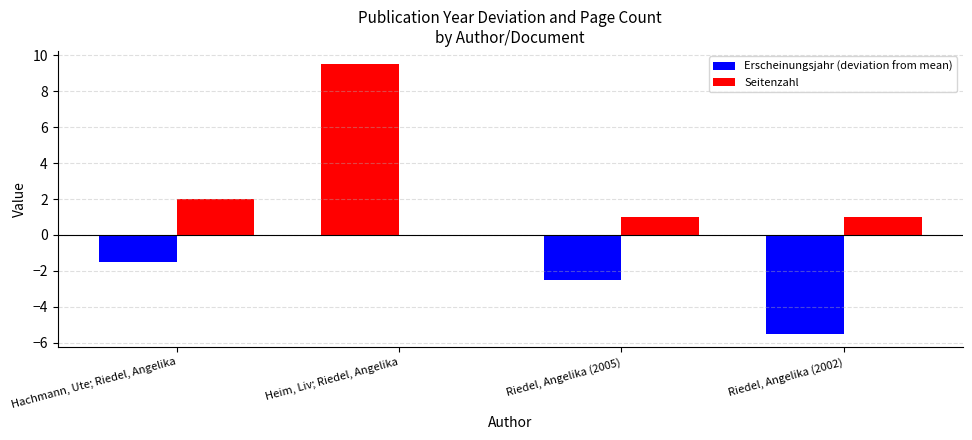

Which series has the largest total across all categories?

Seitenzahl